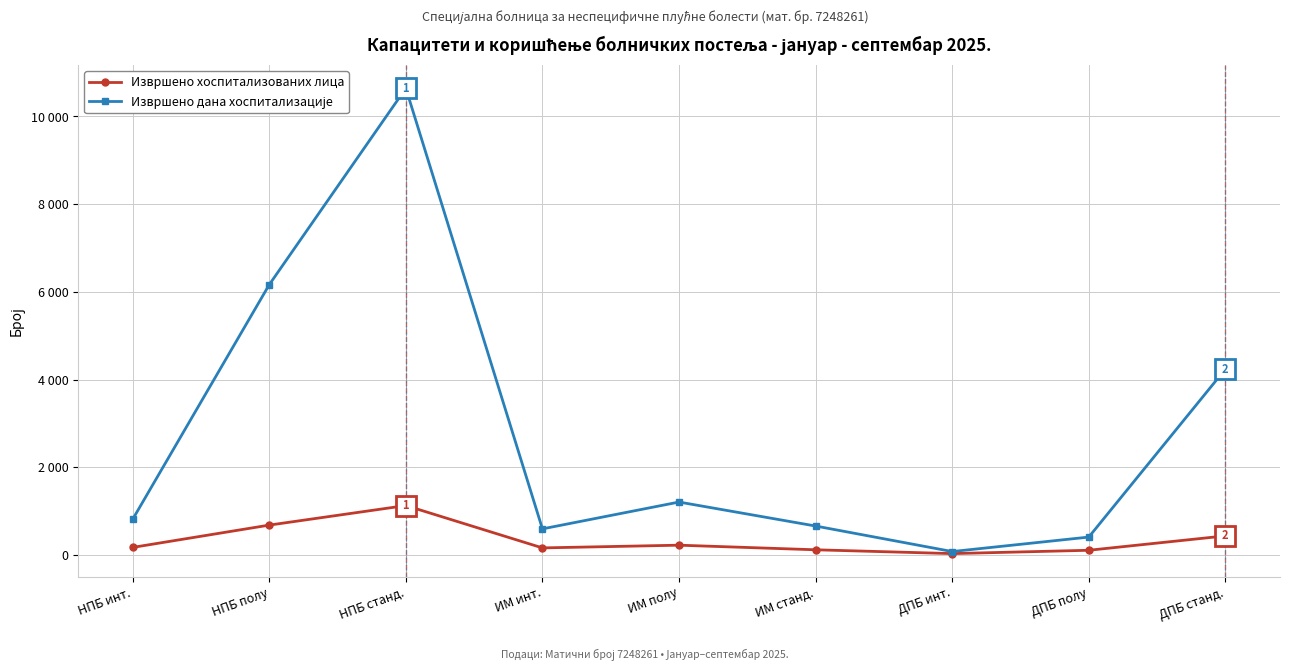

What is the sum of all Извршено хоспитализованих лица values?

3037